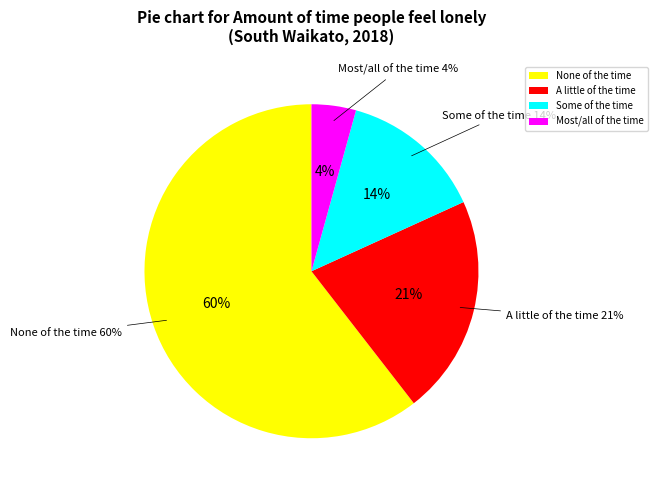

Combined, do A little of the time and None of the time account for over 50%?

Yes